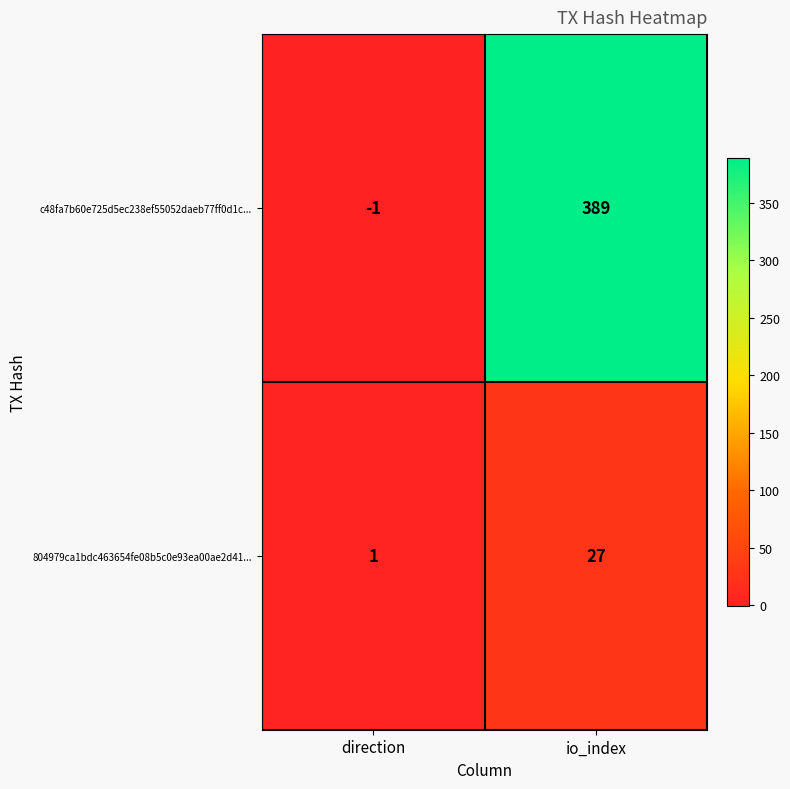

How many series are shown in this chart?

2